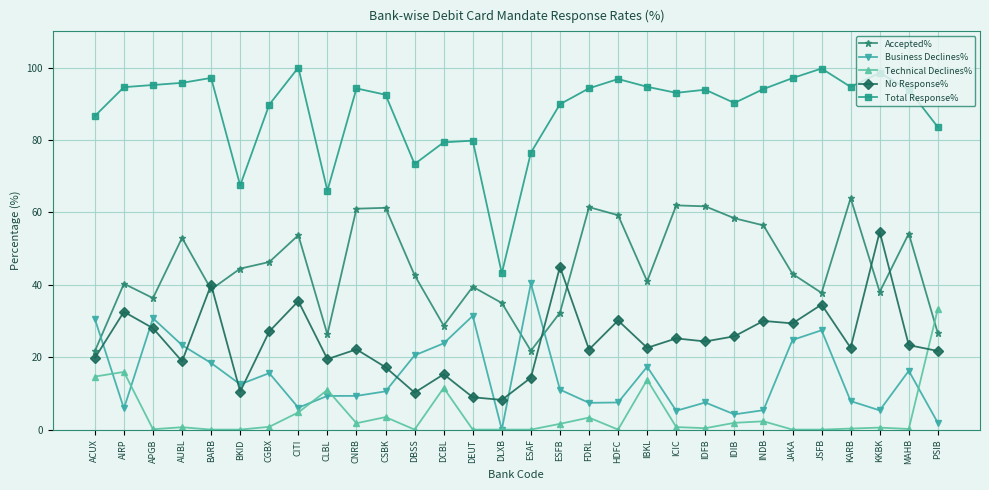

After their last crossing, which series has the higher values: Accepted% or Business Declines%?

Accepted%